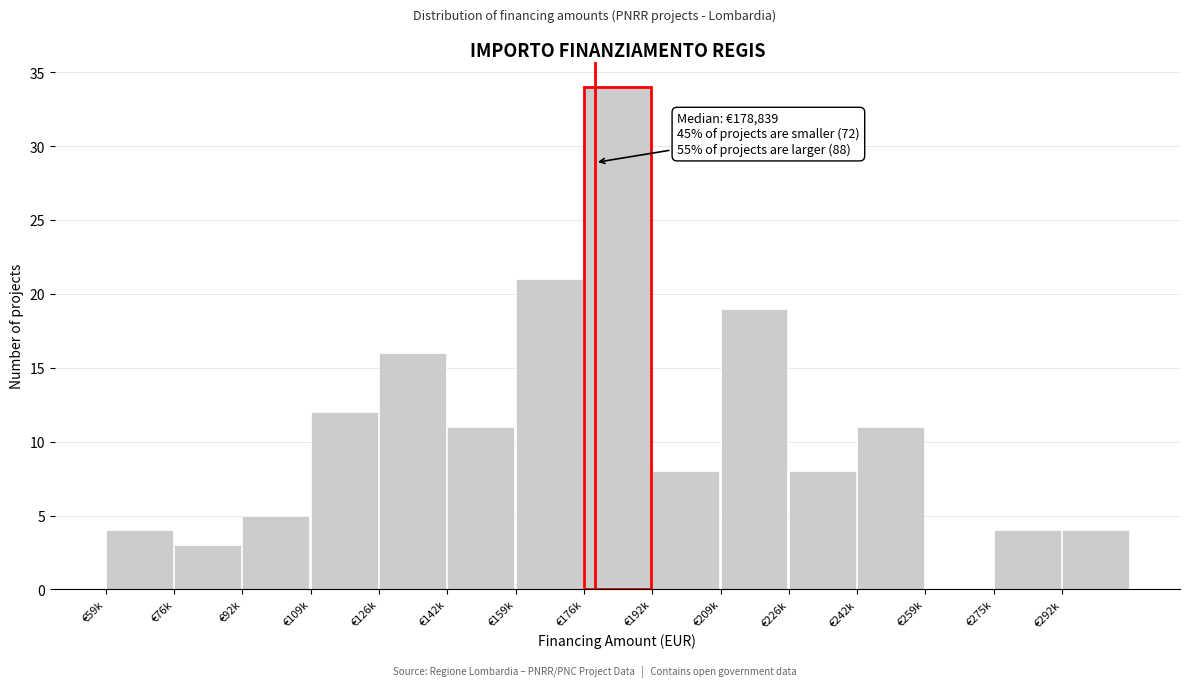

Reading left to right, what are all the values shown in this chart?

€59k=4	€76k=3	€92k=5	€109k=12	€126k=16	€142k=11	€159k=21	€192k=8	€209k=19	€226k=8	€242k=11	€259k=0	€275k=4	€292k=4